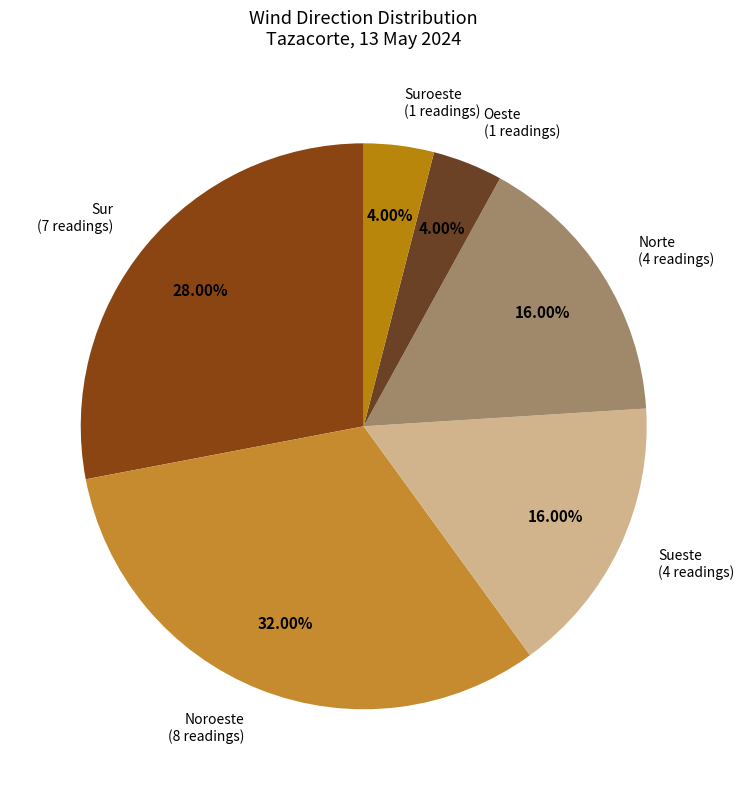

How many slices are in this pie chart?

6